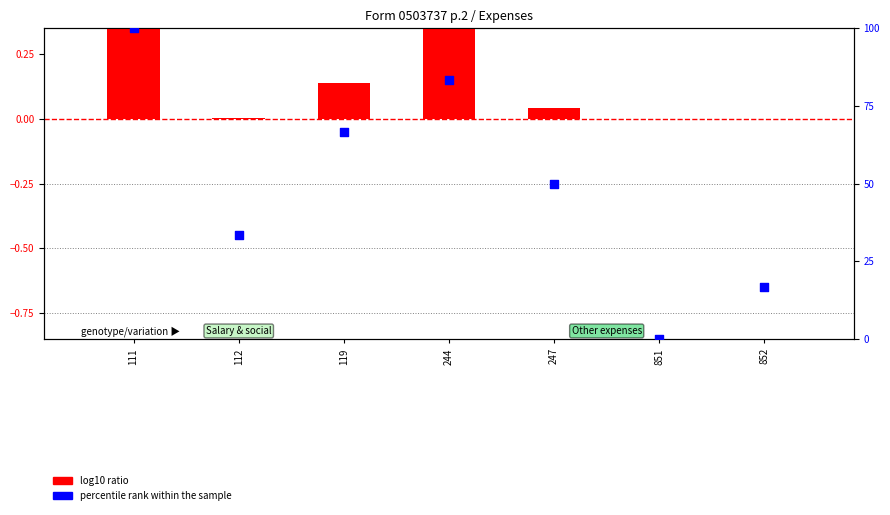

Which series reaches the maximum Y coordinate?

percentile rank within the sample